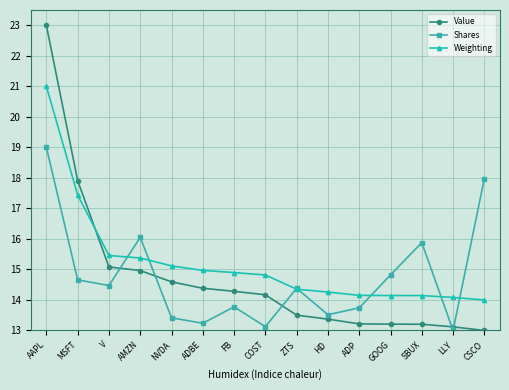

Is it true that Shares equals 15.9 at SBUX?

True